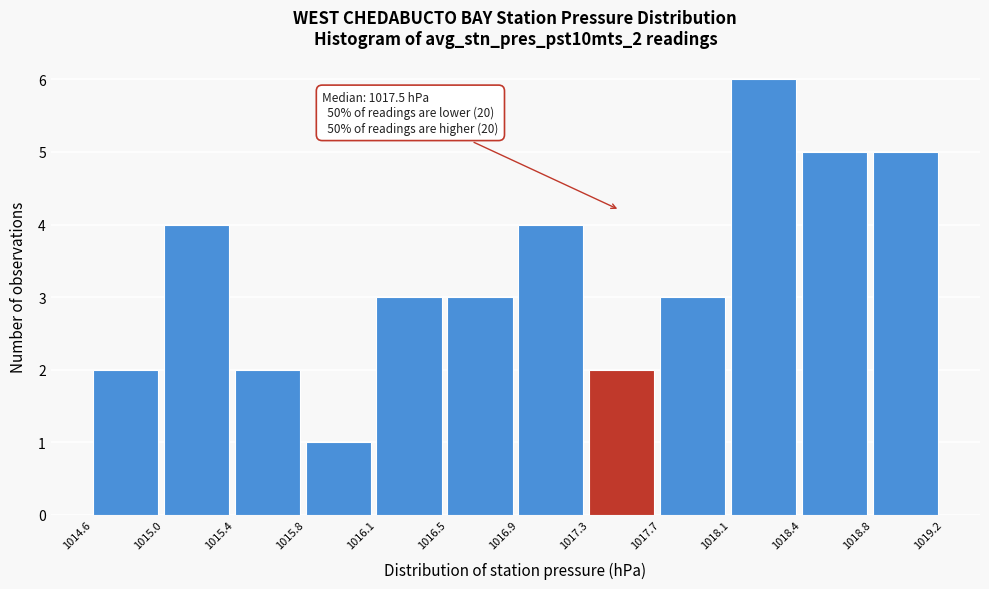

Over which range of the x-axis is the bar tallest?

1018.1 to 1018.4